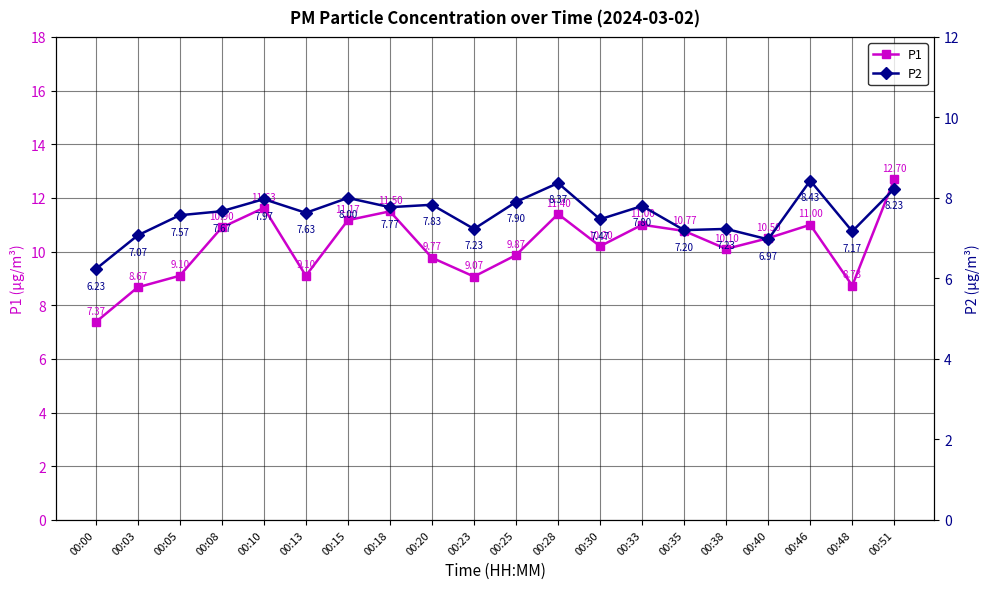

Which has a higher value, 00:20 or 00:35?

00:35